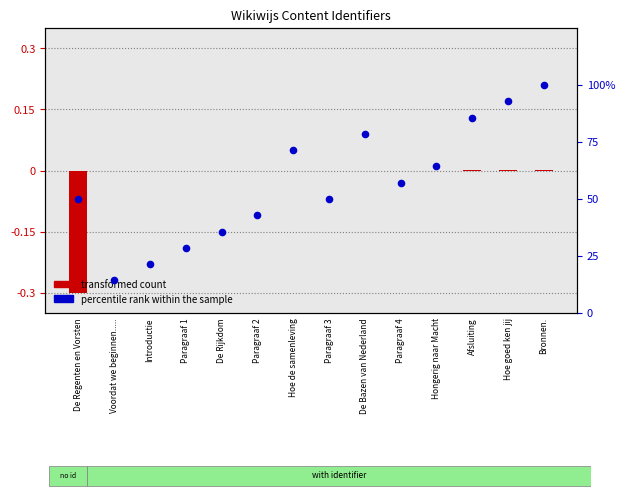

What is the ratio of the value at Introductie to the value at De Bazen van Nederland?

0.3